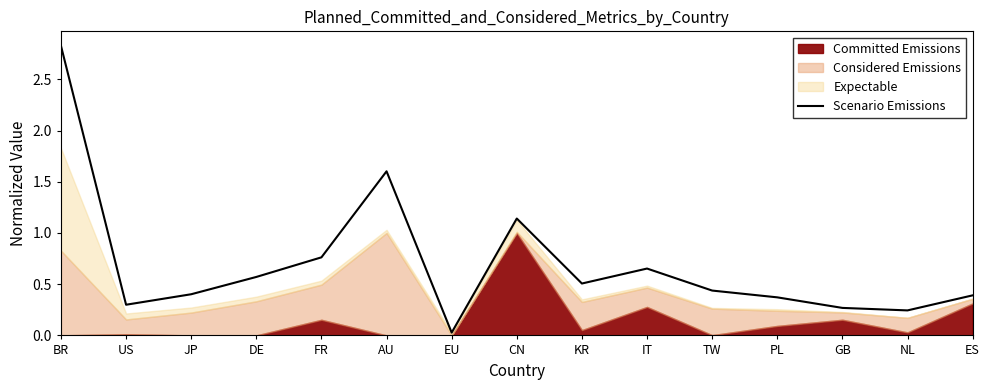

Reading left to right, transcribe all the data shown in this chart.

BR=2.8	US=0.3	JP=0.4	DE=0.6	FR=0.8	AU=1.6	EU=0.0	CN=1.1	KR=0.5	IT=0.7	TW=0.4	PL=0.4	GB=0.3	NL=0.2	ES=0.4